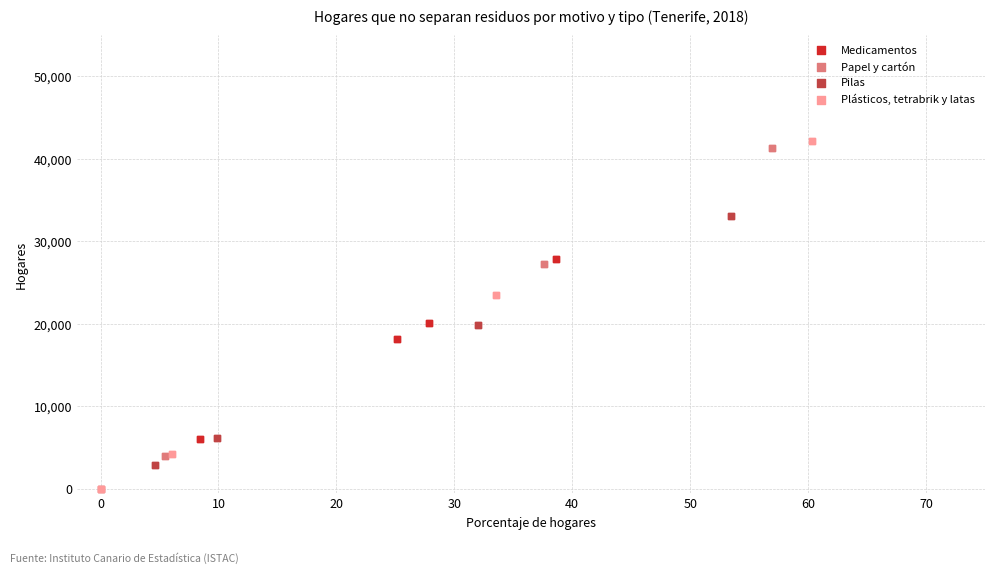

Which series has the largest Y range (max minus min)?

Plásticos, tetrabrik y latas